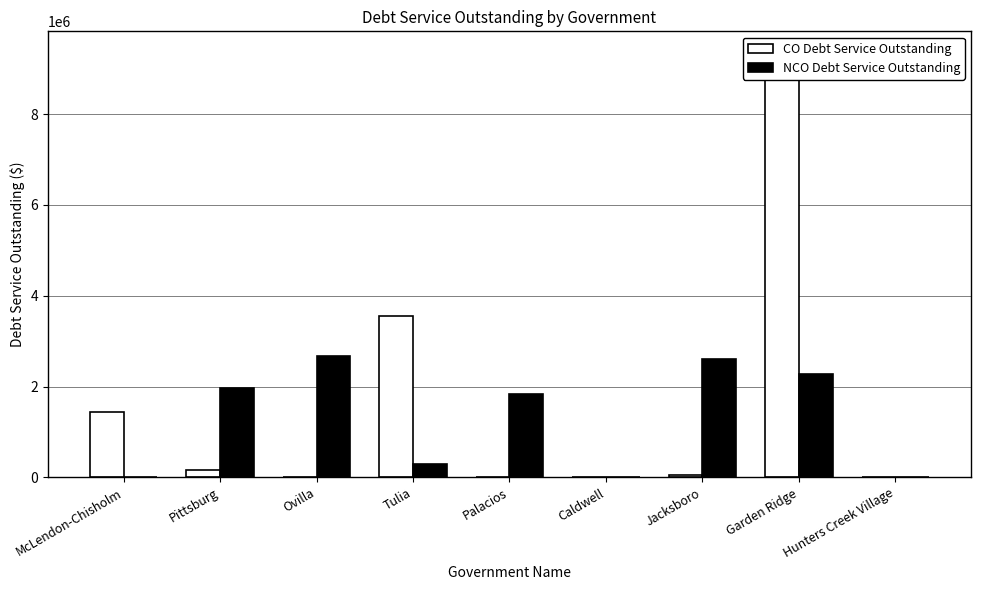

What is the difference between the maximum and minimum values in the NCO Debt Service Outstanding series?

2665755.5